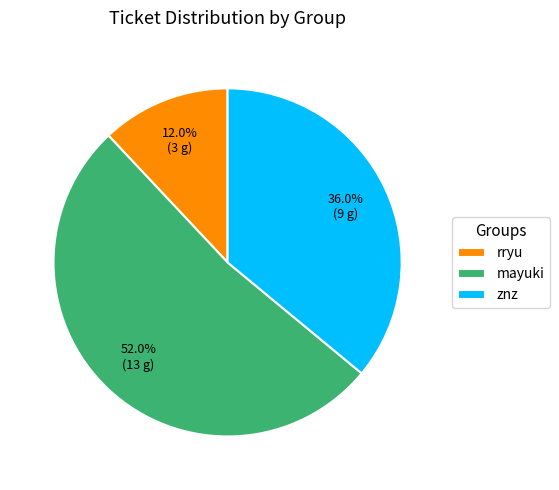

The mayuki slice represents 52% of the pie. True or false?

True